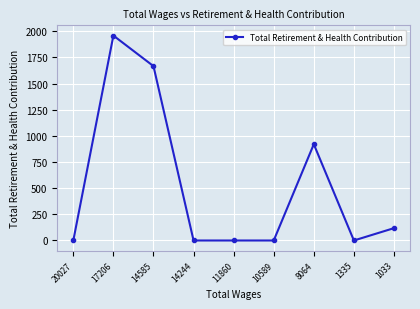

At which category does the data reach its first local peak?

17206